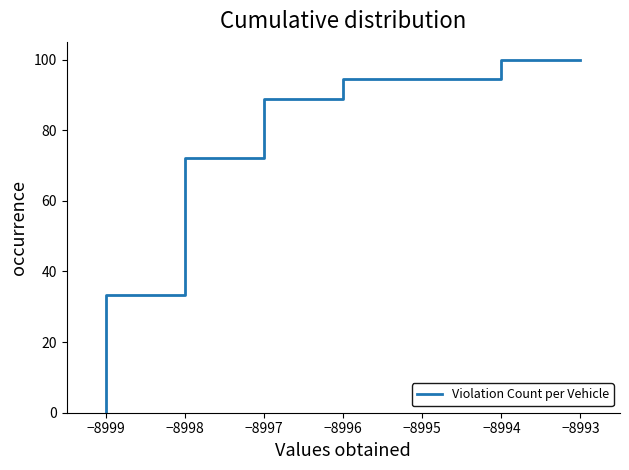

Where is the data nearest to the value 50?

−8998